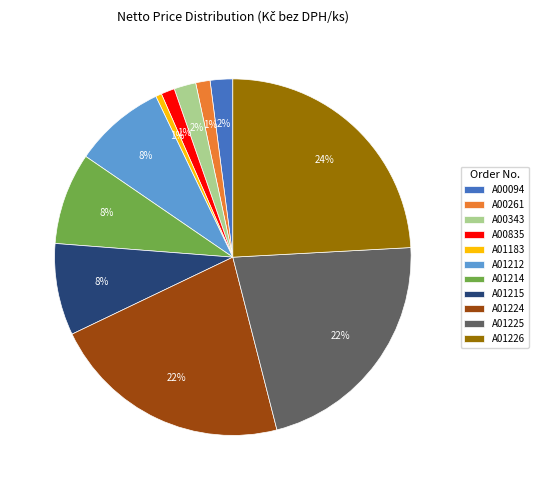

Which has a higher value, A01215 or A00261?

A01215